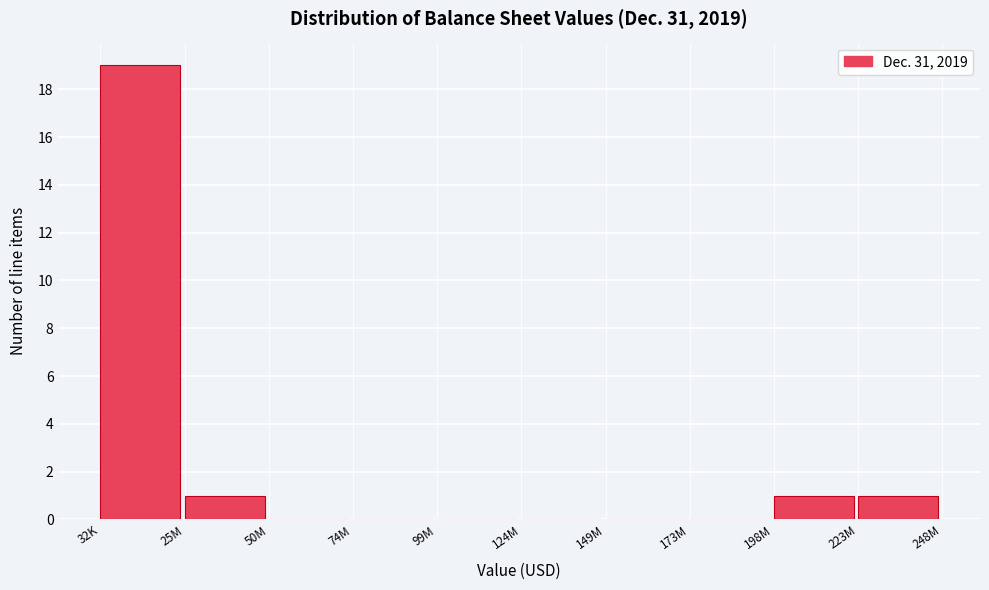

Reading left to right, transcribe all the data shown in this chart.

32K=19	25M=1	50M=0	74M=0	99M=0	124M=0	149M=0	173M=0	198M=1	223M=1